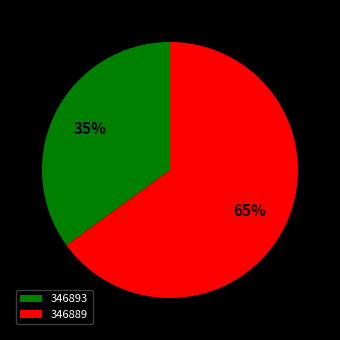

How many slices are in this pie chart?

2